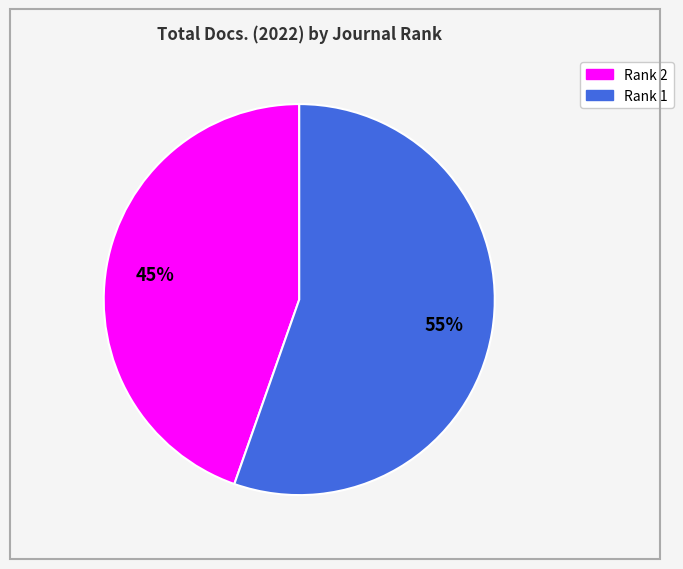

Does any single category account for the majority?

Yes